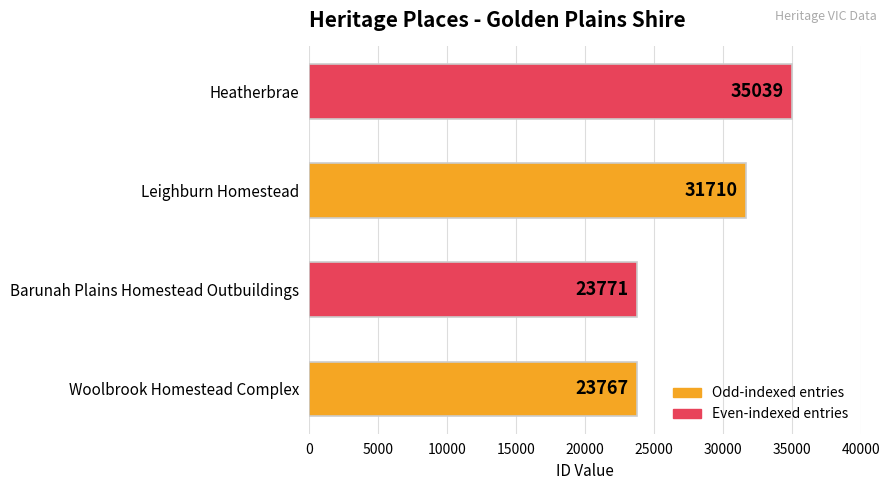

Which has a higher value, Woolbrook Homestead Complex or Heatherbrae?

Heatherbrae